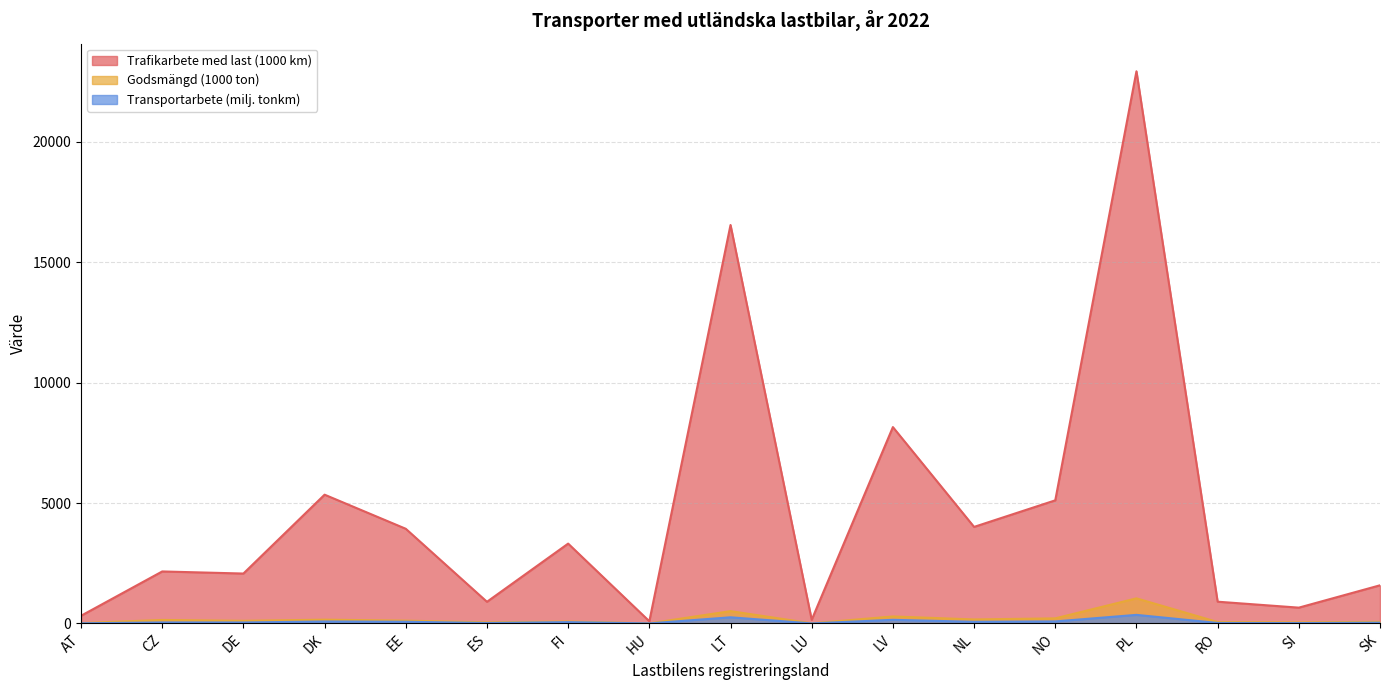

How many lines are shown in the chart?

3